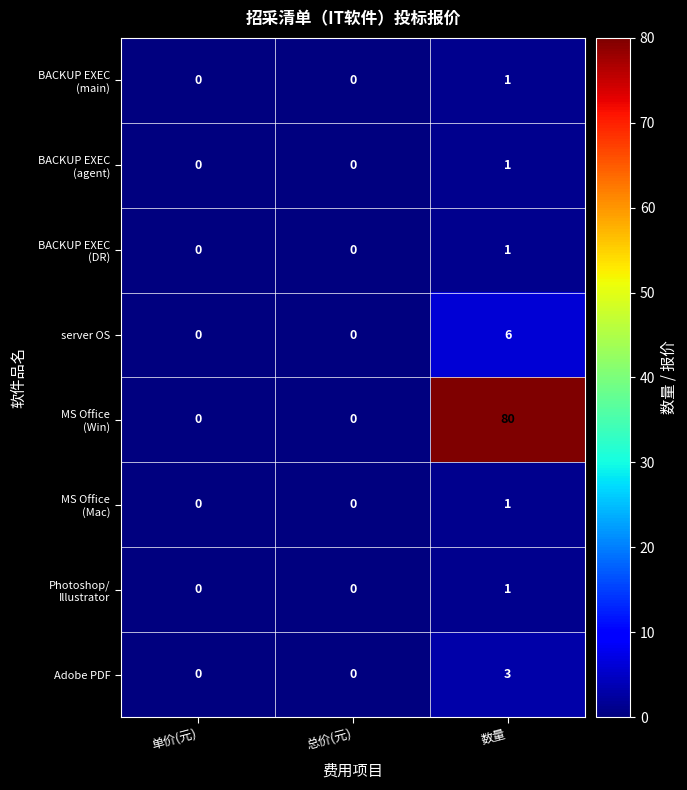

What is the difference between the highest and lowest values at 数量?

79